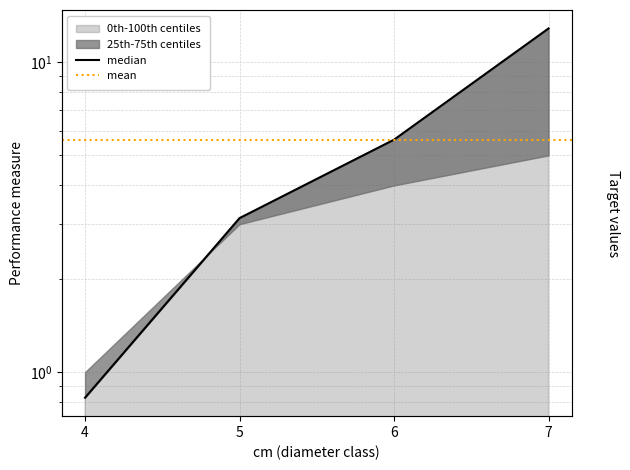

Between 6 and 5, which is larger?

6